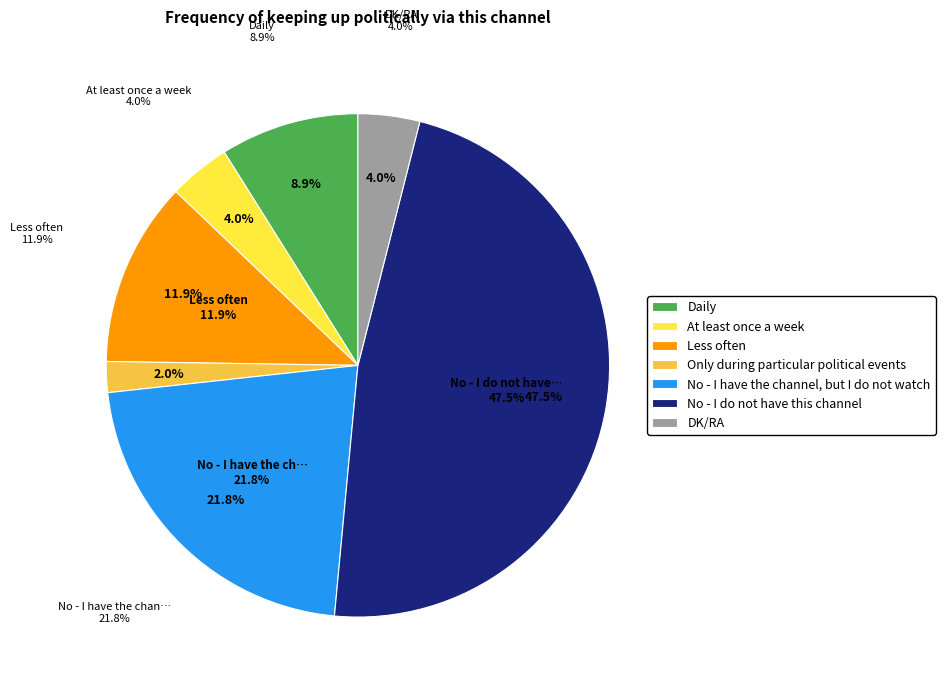

Rank the categories by value from lowest to highest.

Only during particular political events, At least once a week, DK/RA, Daily, Less often, No - I have the channel, but I do not watch, No - I do not have this channel